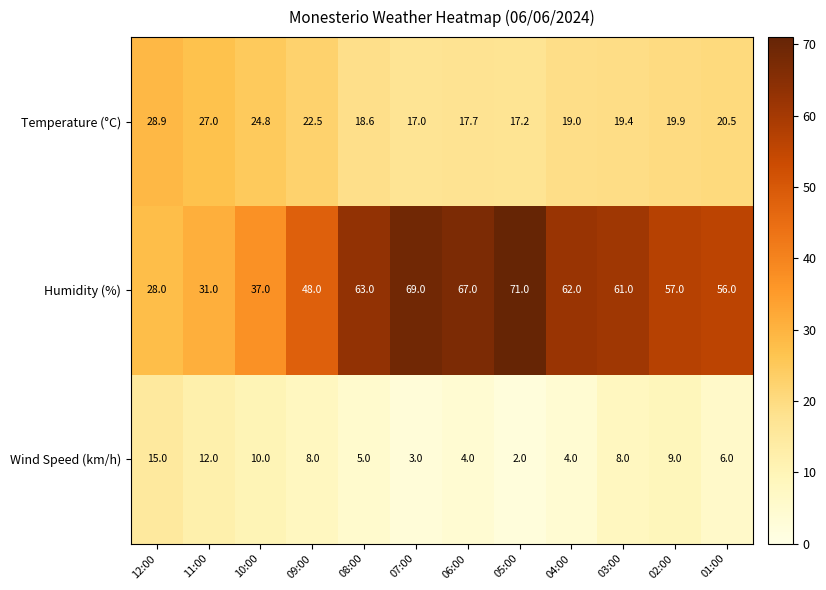

At how many categories does at least one series exceed 36?

10